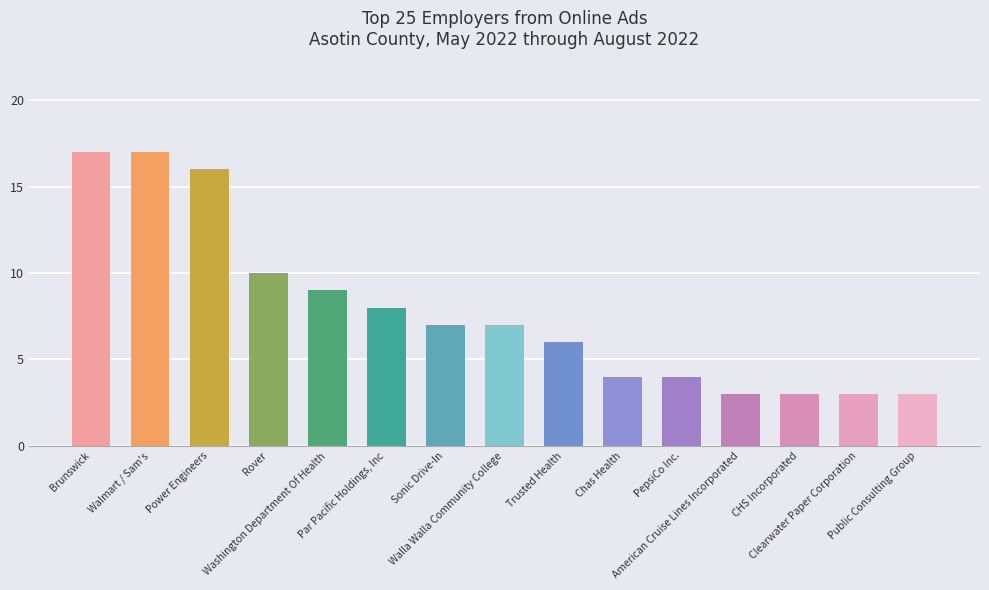

What is the greatest value displayed?

17